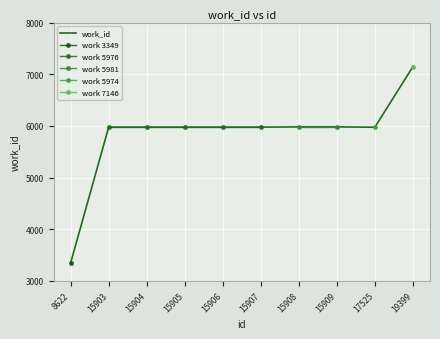

The chart shows a value of 4623 at 8622. True or false?

False